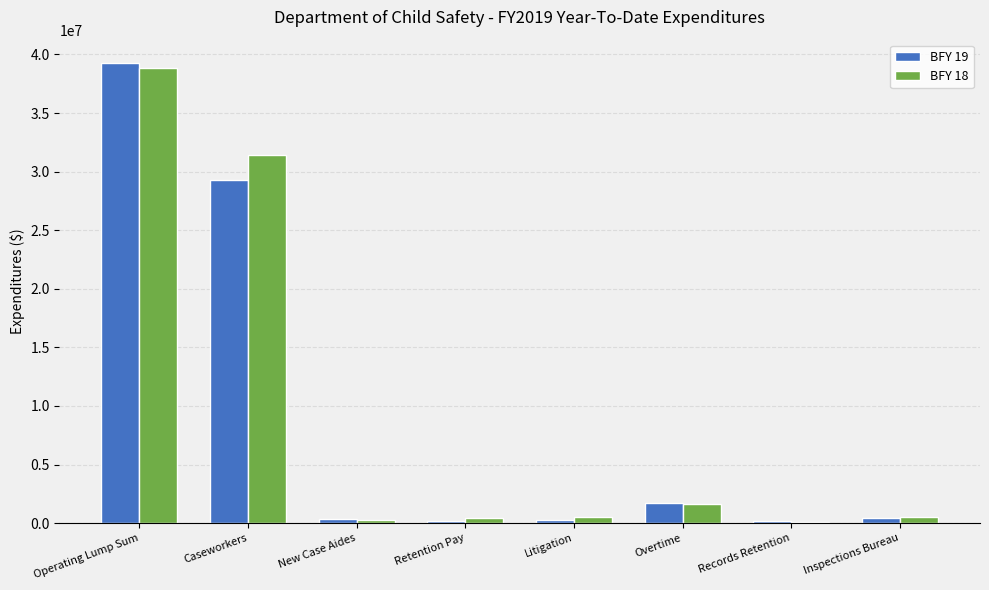

Which category has the highest value across all series?

Operating Lump Sum